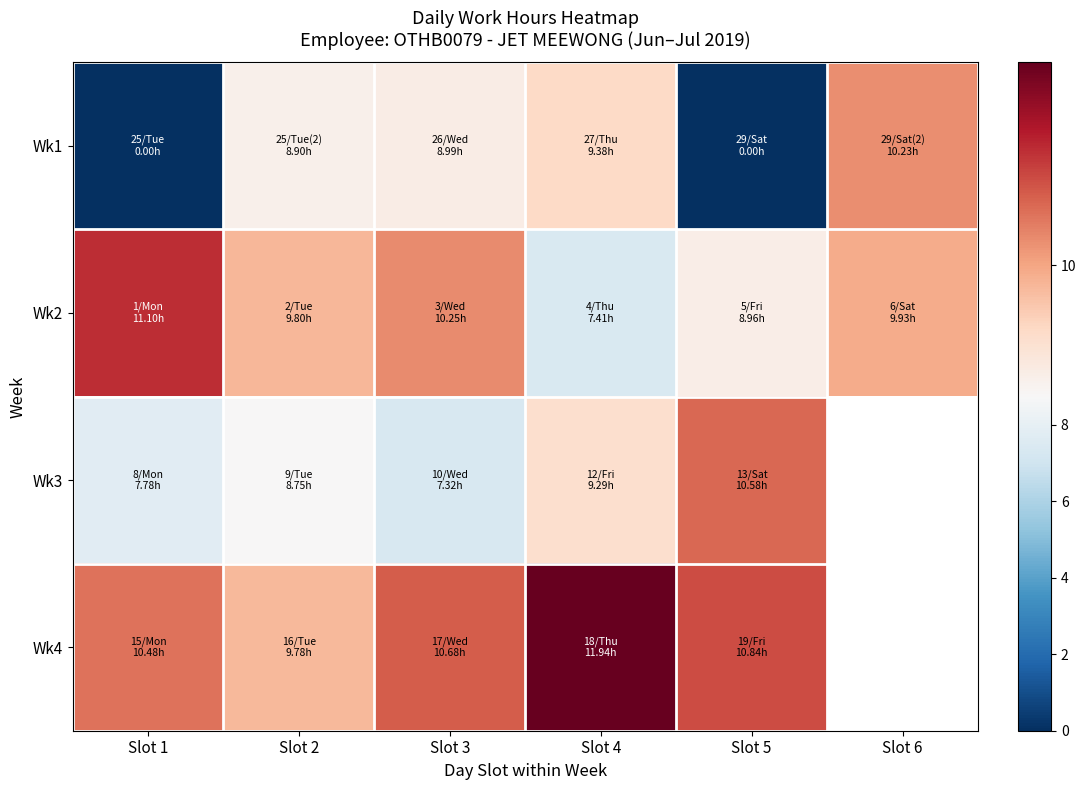

What is the difference between the maximum and minimum values in the Wk2 series?

3.7